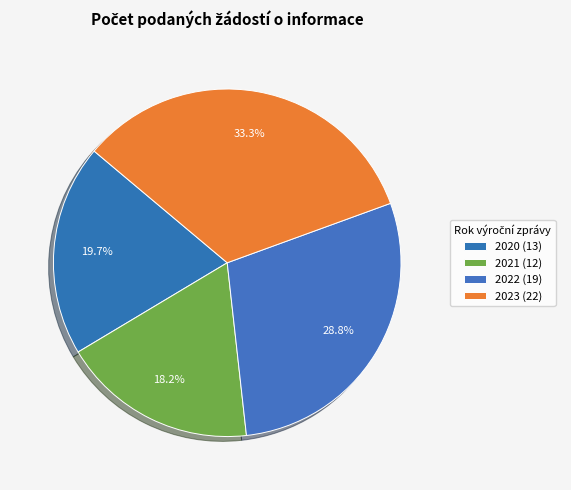

How many segments does this pie chart have?

4